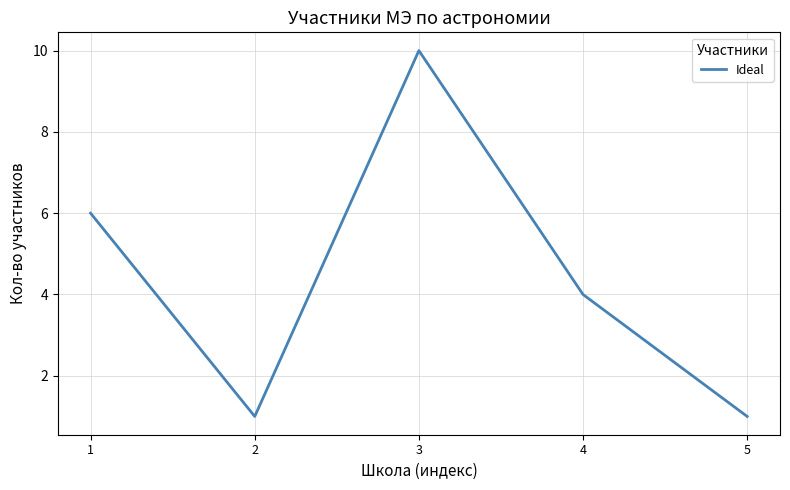

Which has a higher value, 3 or 5?

3